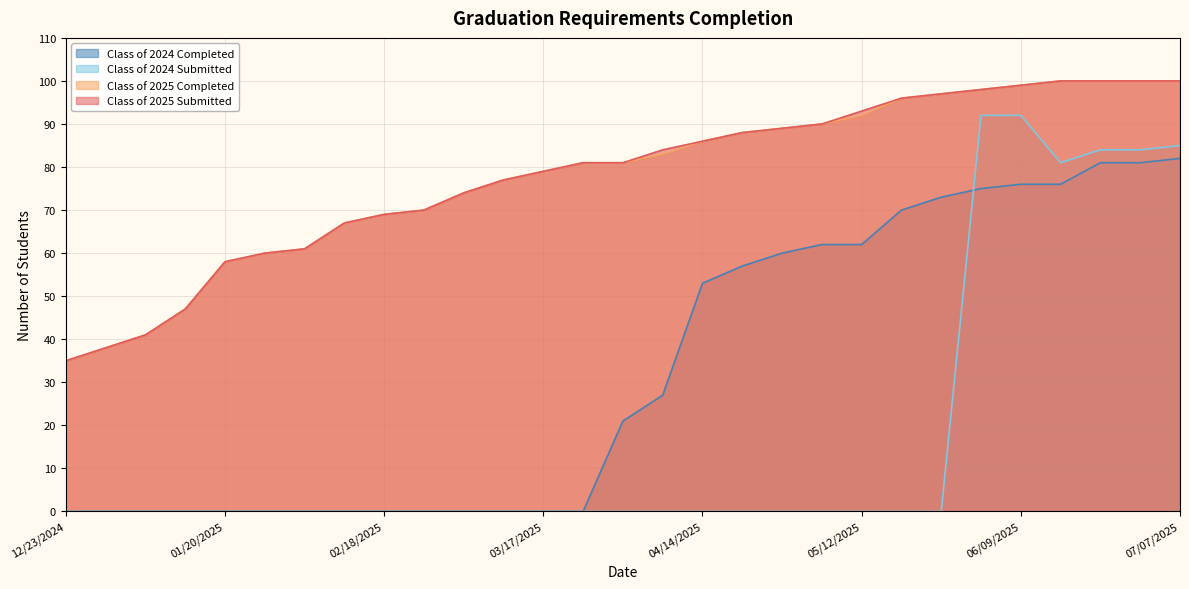

How many values in the Class of 2025 Submitted series exceed 81?

14